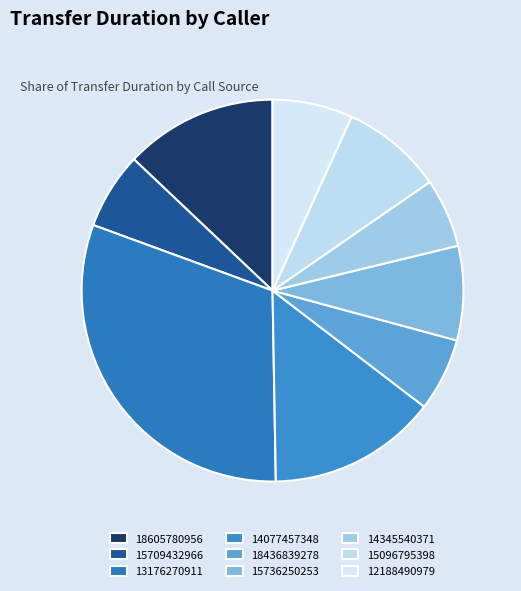

To the nearest percent, what is the difference between the 18436839278 and 15096795398 slice percentages?

2%